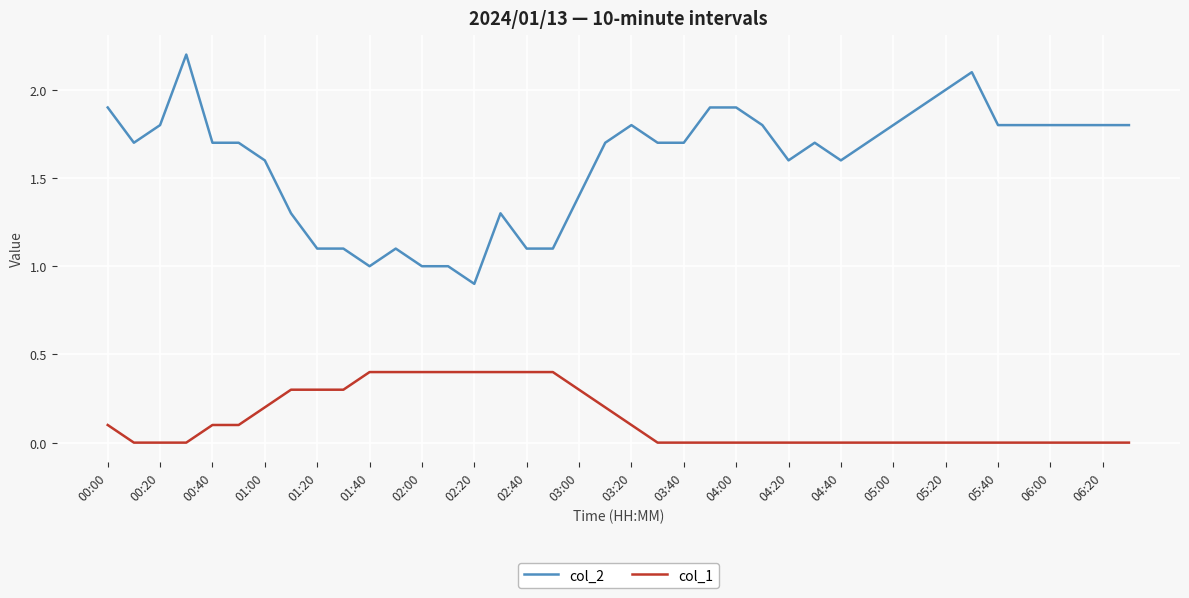

How many lines are shown in the chart?

2